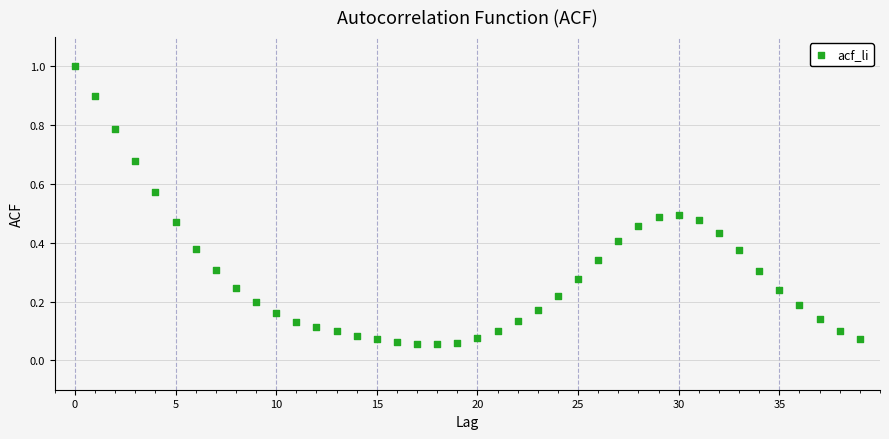

What is the range of Y values (max minus min)?

0.9